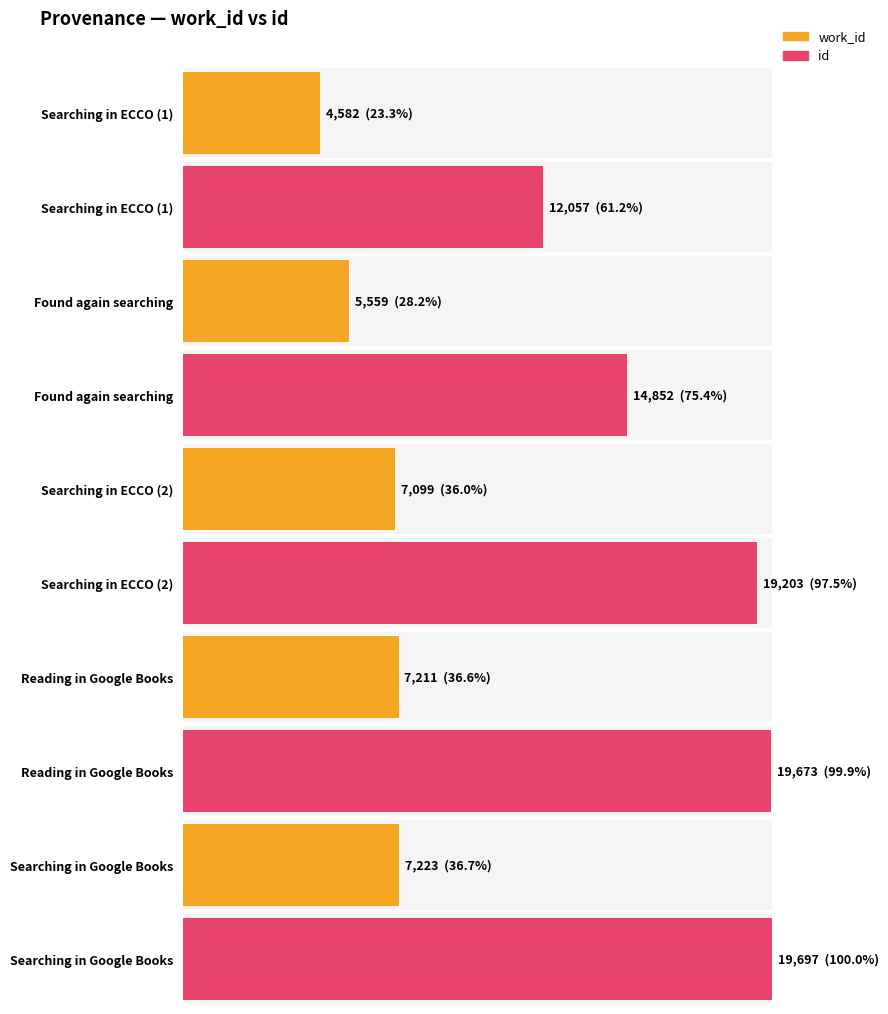

Is it true that id equals 19697 at Searching in Google Books?

True